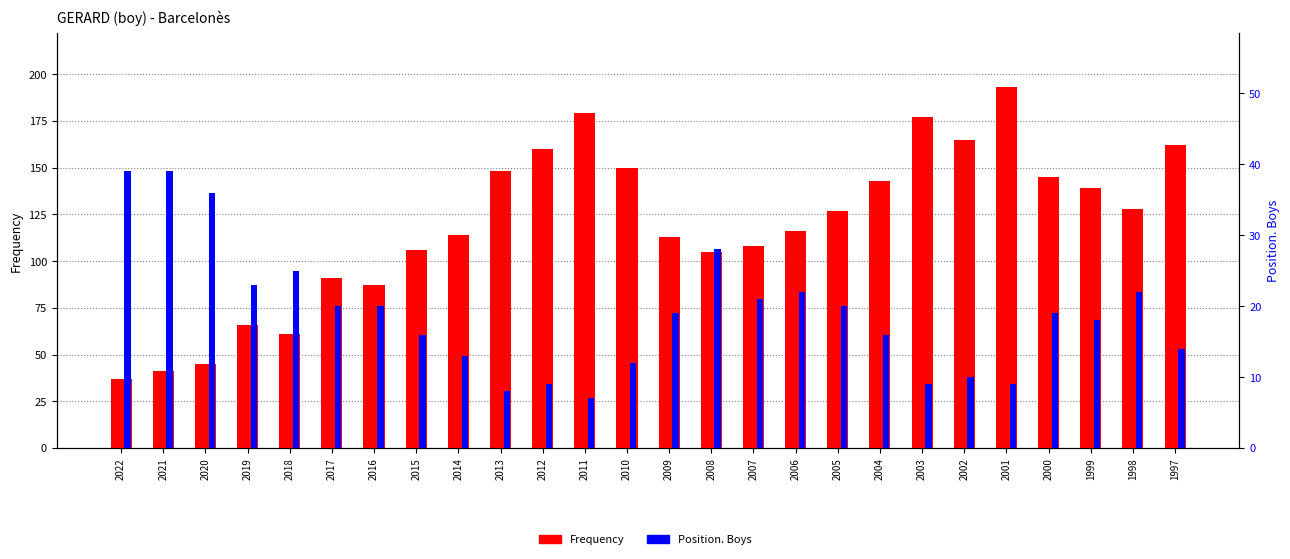

The value of Position. Boys at 2002 is 7. True or false?

False